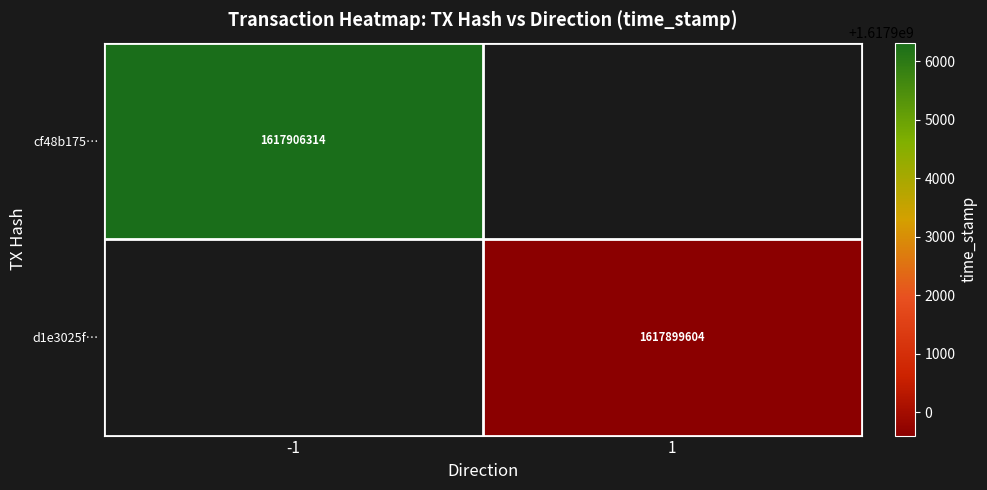

The value of cf48b175… at -1 is 2544516800.1. True or false?

False